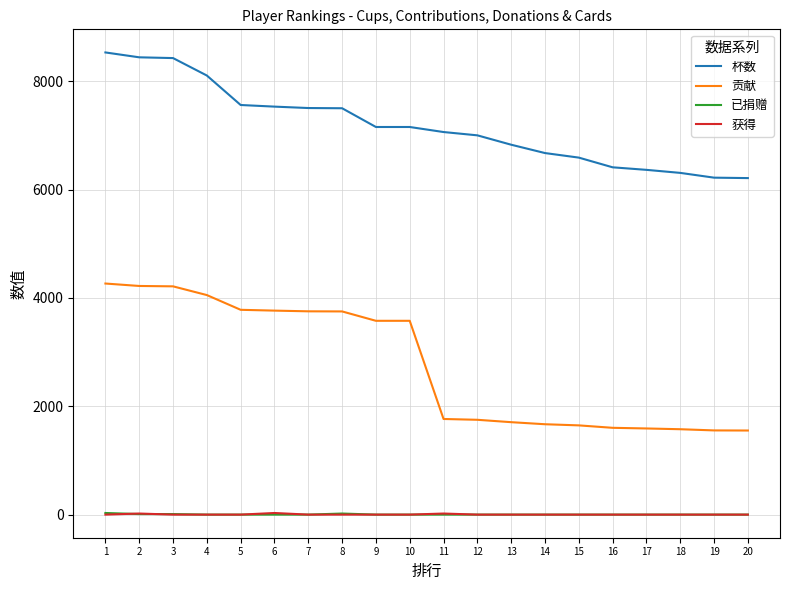

The value of 获得 at 5 is 0. True or false?

True